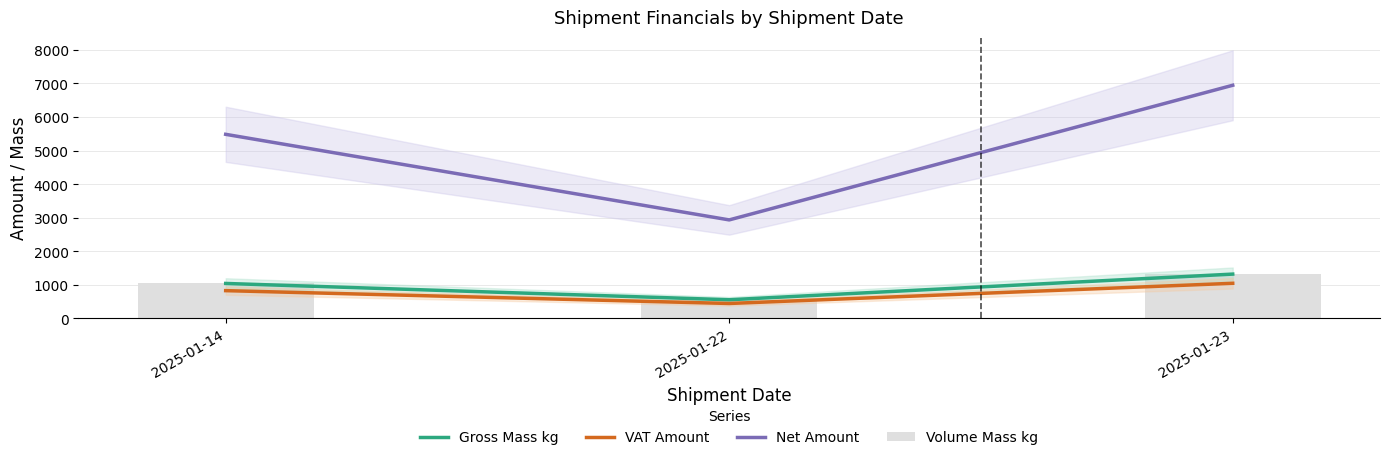

At which label does VAT Amount first exceed 822?

2025-01-14